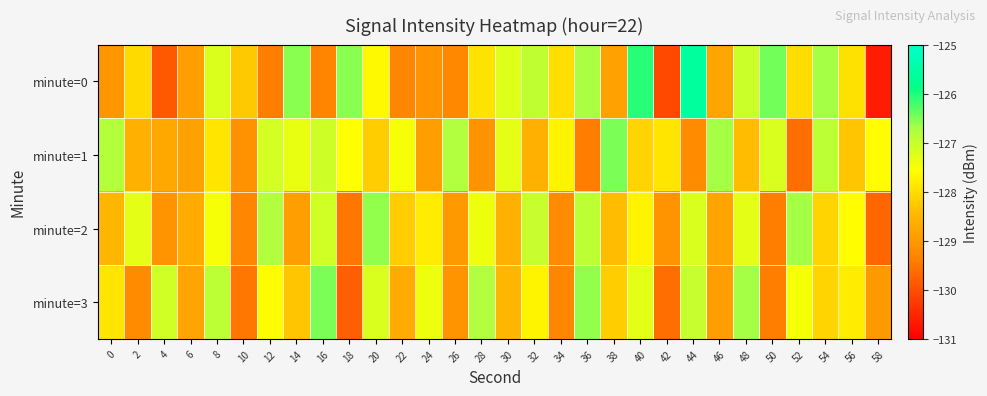

Which has a higher value, 6 or 26?

6